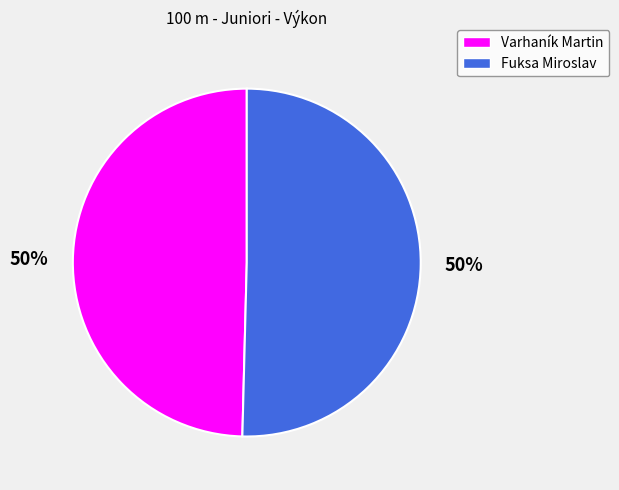

Is it true that Fuksa Miroslav is 62% of the pie?

False